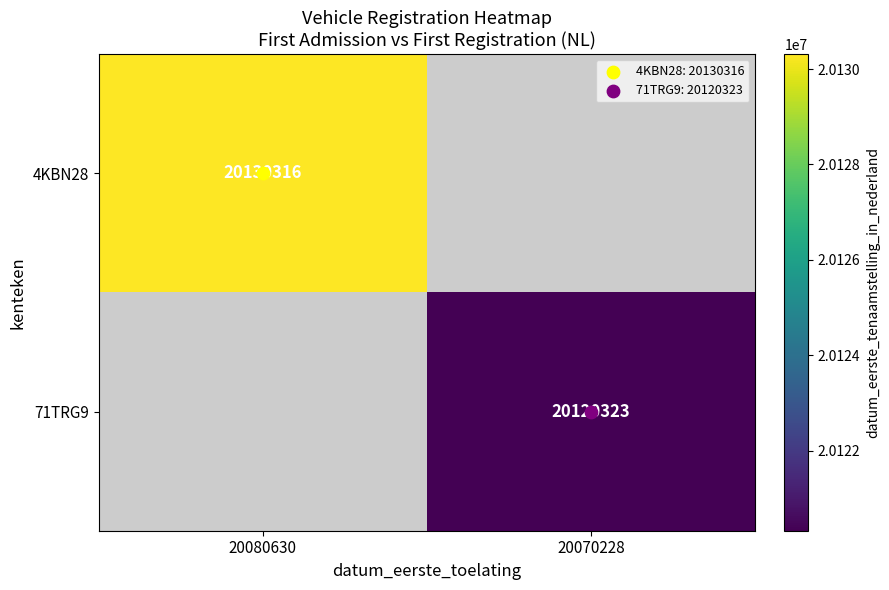

What is the smallest value displayed?

20120323.0